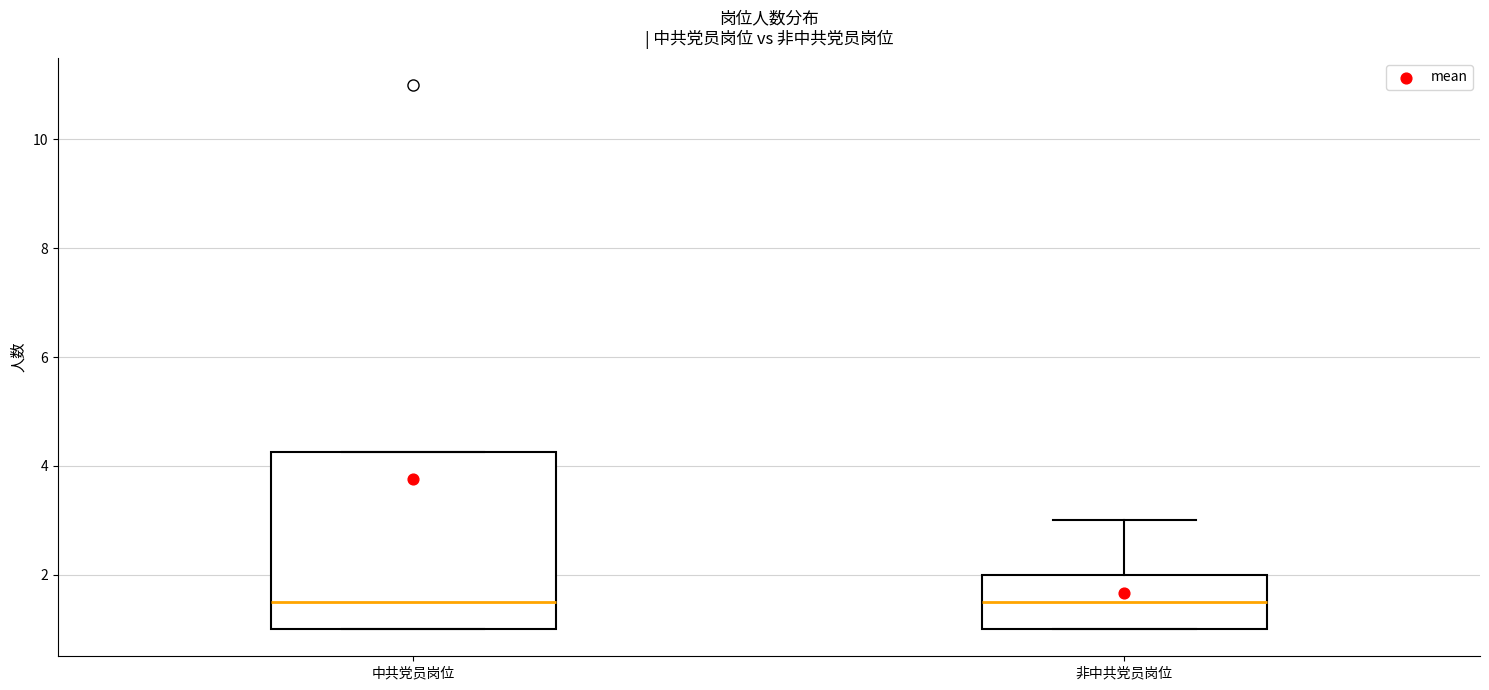

Reading left to right, transcribe this box plot: for each box, give where its median line is, the range the box spans, and where its two whiskers end, as read against the y-axis. The values are not printed on the chart, so give them approximately, as read against the axis.

中共党员岗位: median 1.6, box 1.0 to 4.2, whiskers 1.0 to 4.2
非中共党员岗位: median 1.6, box 1.0 to 2.0, whiskers 1.0 to 3.0